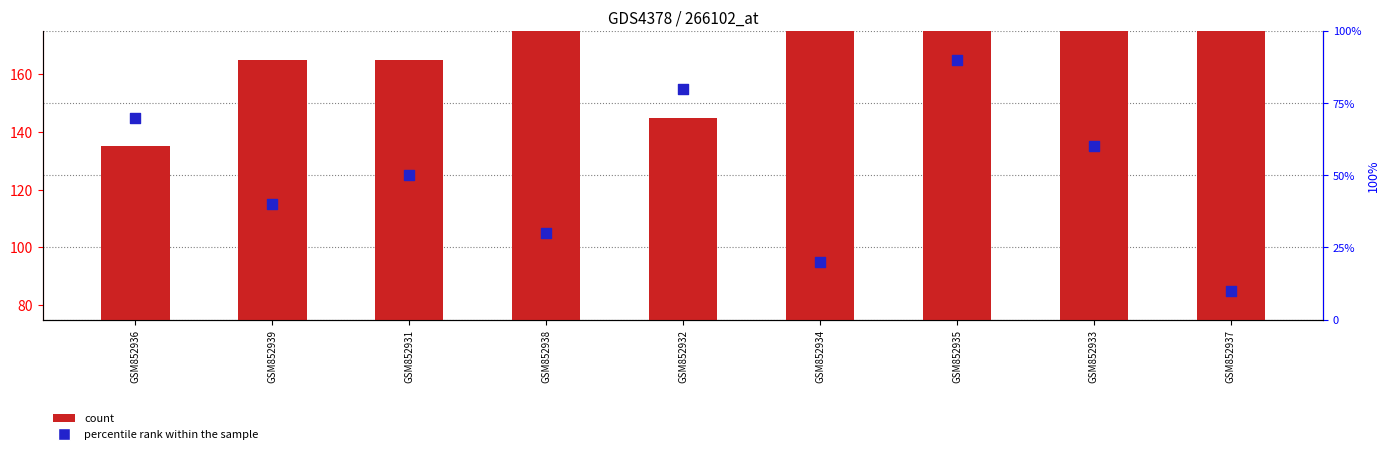

What is the total value across all series at GSM852933?

265